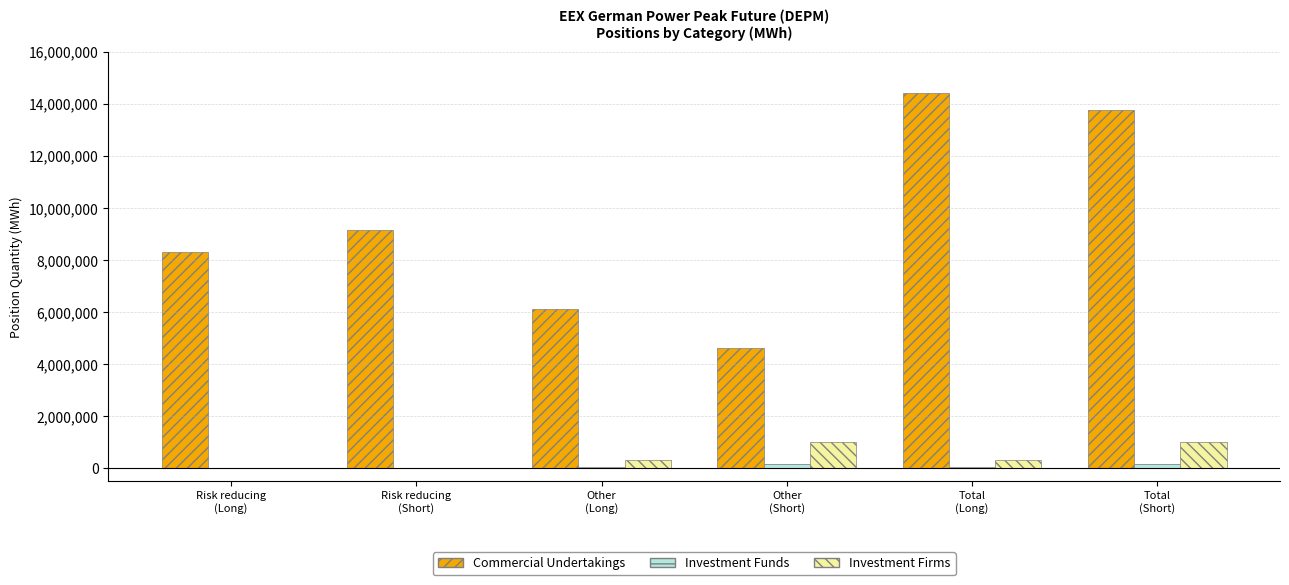

What is the greatest value displayed?

14445228